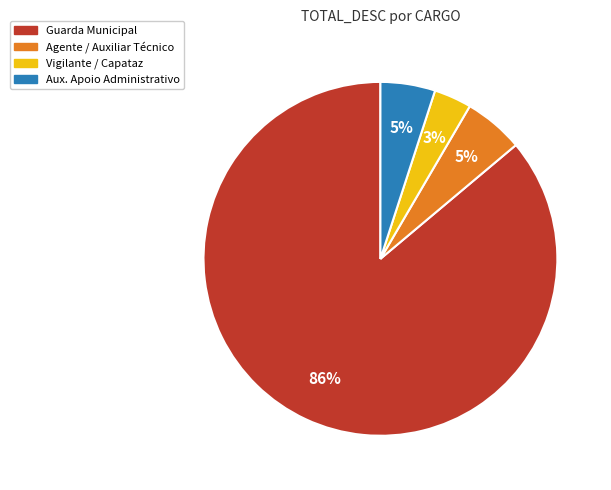

What is the ratio of the value at Vigilante / Capataz to the value at Agente / Auxiliar Técnico?

0.6